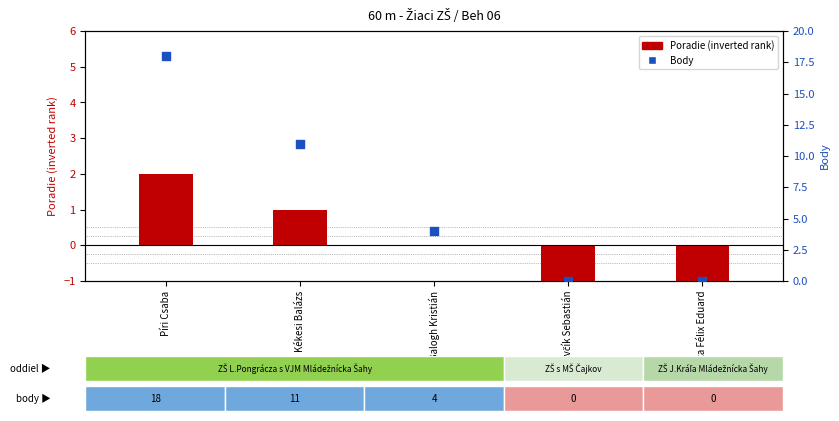

At how many categories does at least one series exceed 0?

3